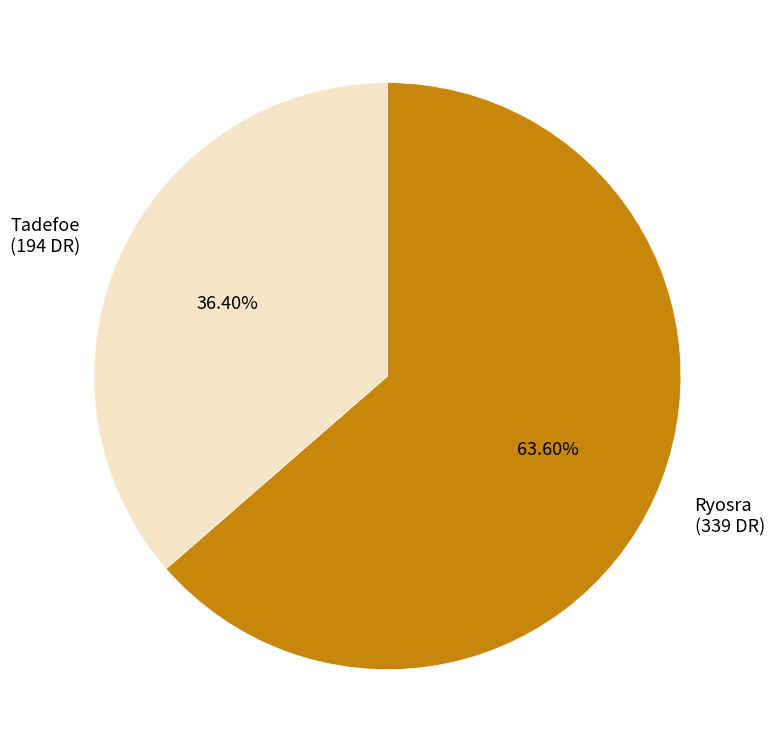

What percentage is the Ryosra slice, to the nearest percent?

64%